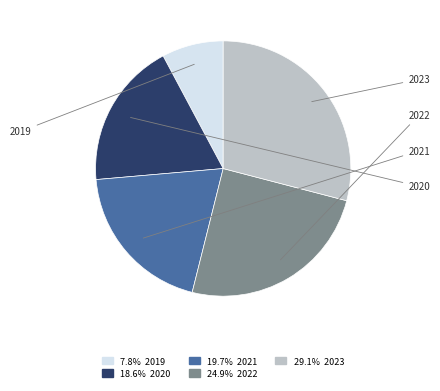

How many slices are in this pie chart?

5